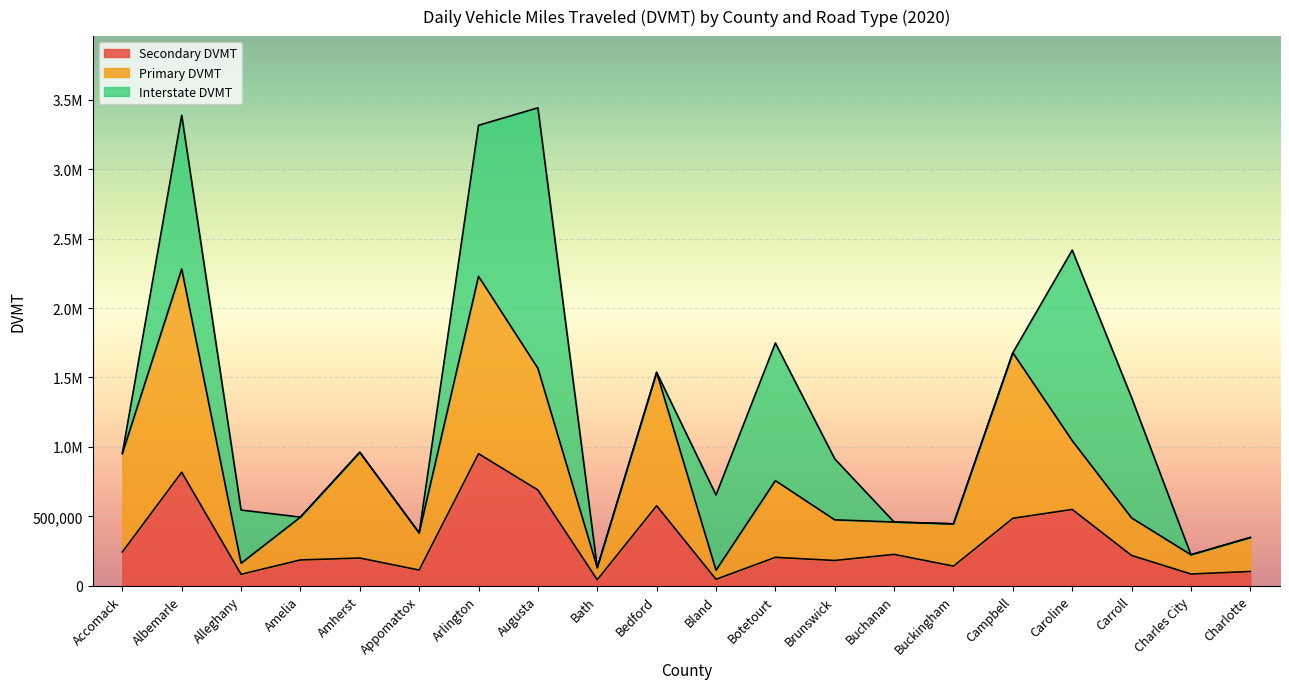

Does the chart display data point markers on the line(s)?

No